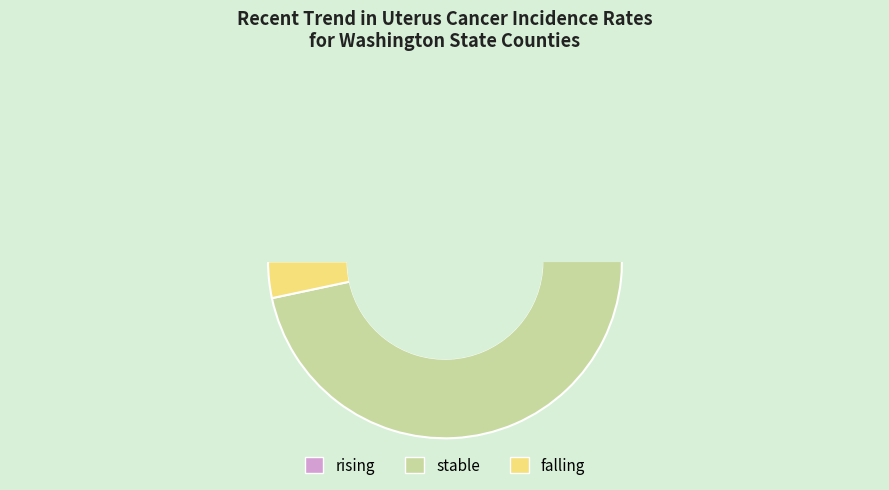

Is there any slice that represents more than half of the pie?

Yes